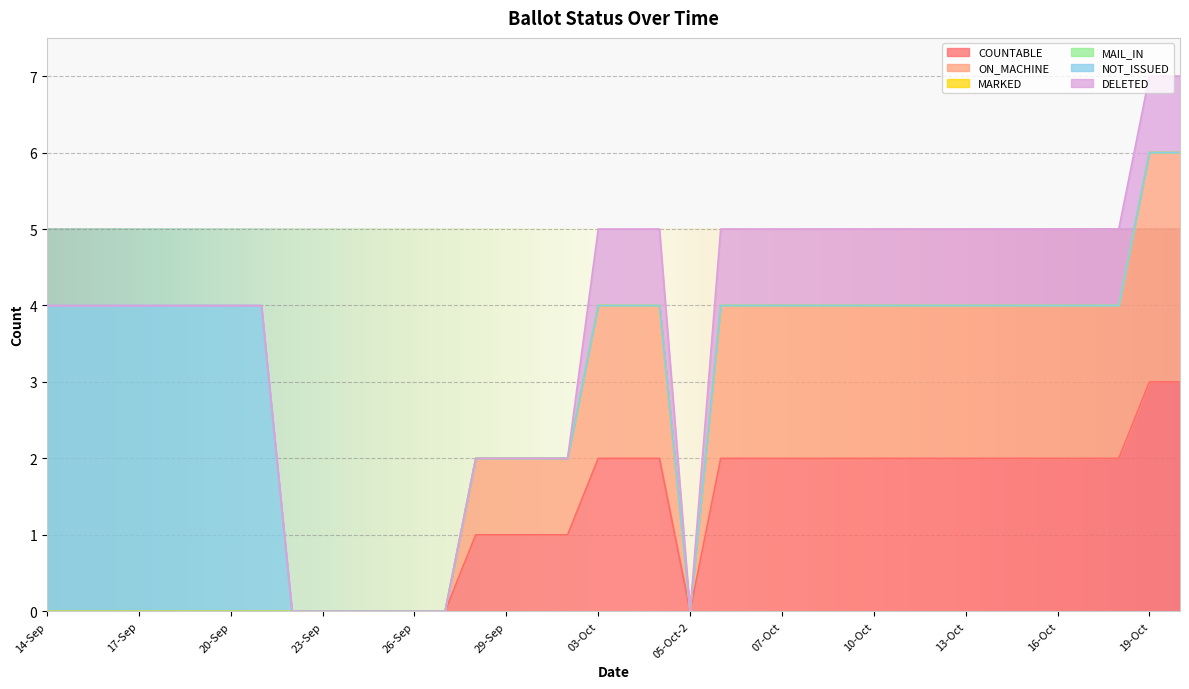

How many lines are shown in the chart?

6